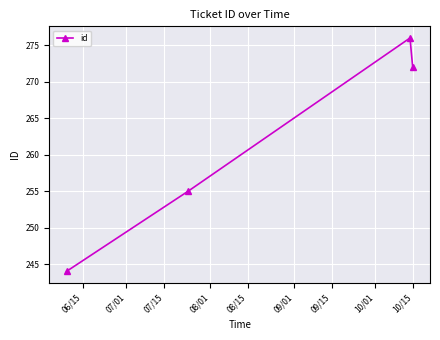

What is the greatest value displayed?

276